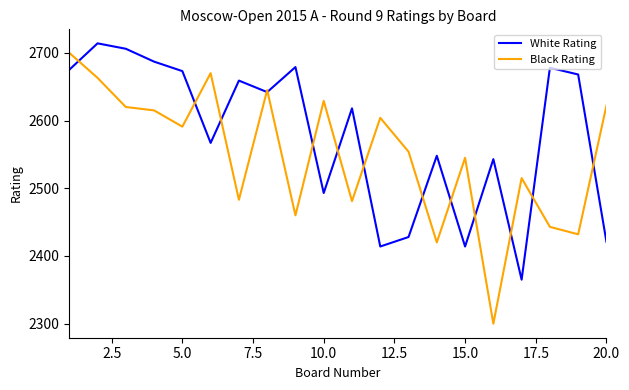

Which series has the widest spread of values?

Black Rating